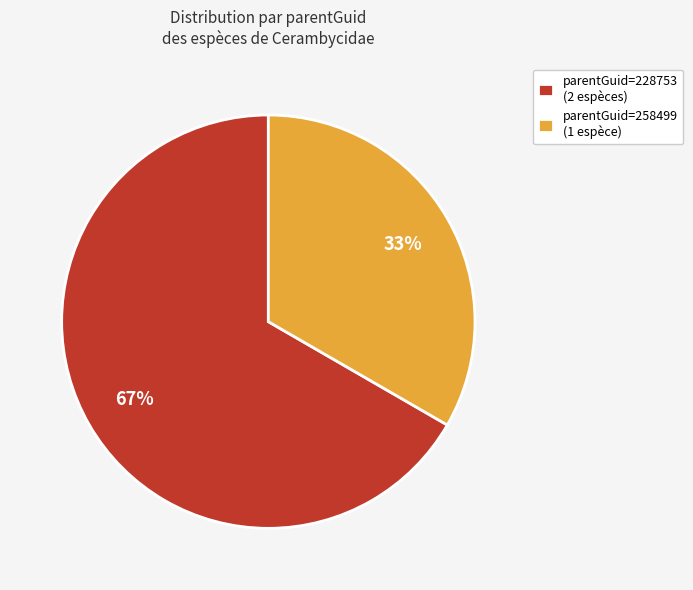

Count the number of slices in the pie.

2